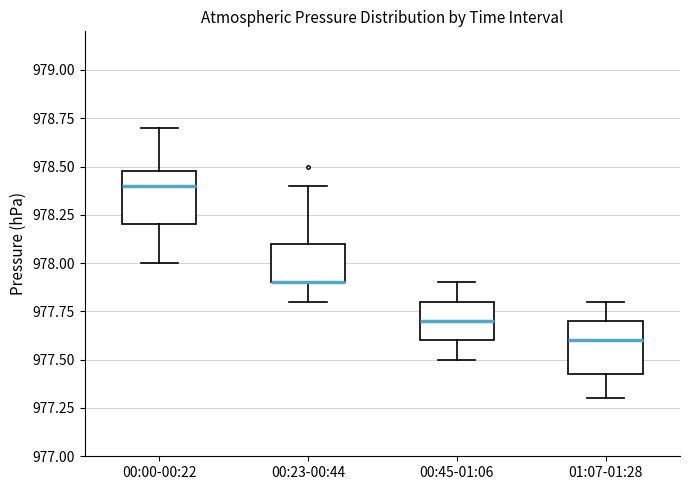

Reading left to right, transcribe this box plot: for each box, give where its median line is, the range the box spans, and where its two whiskers end, as read against the y-axis. The values are not printed on the chart, so give them approximately, as read against the axis.

00:00-00:22: median 978.40, box 978.20 to 978.50, whiskers 978.00 to 978.70
00:23-00:44: median 977.90 (drawn on the box's lower edge), box 977.90 to 978.10, whiskers 977.80 to 978.40
00:45-01:06: median 977.70, box 977.60 to 977.80, whiskers 977.50 to 977.90
01:07-01:28: median 977.60, box 977.45 to 977.70, whiskers 977.30 to 977.80